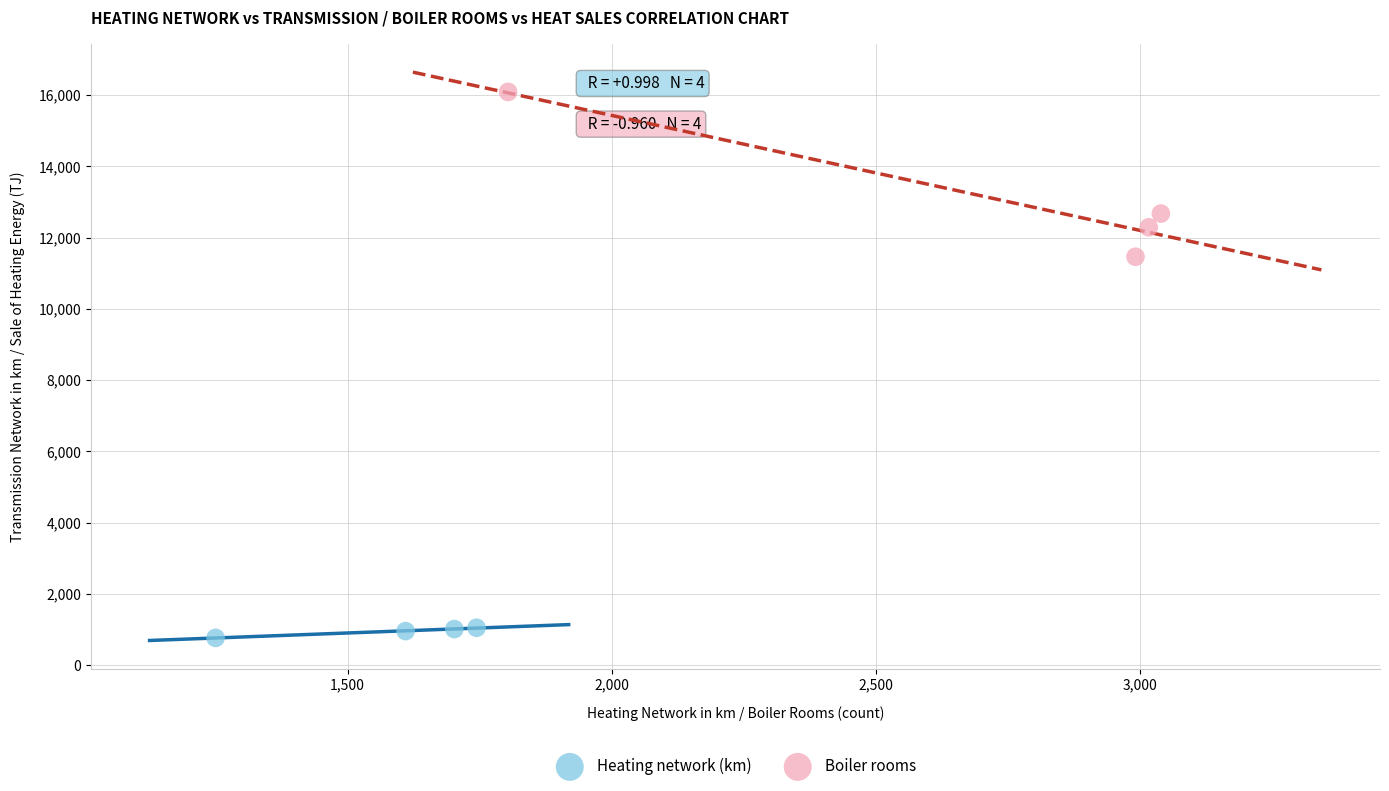

Which series reaches the minimum Y coordinate?

Heating network (km)